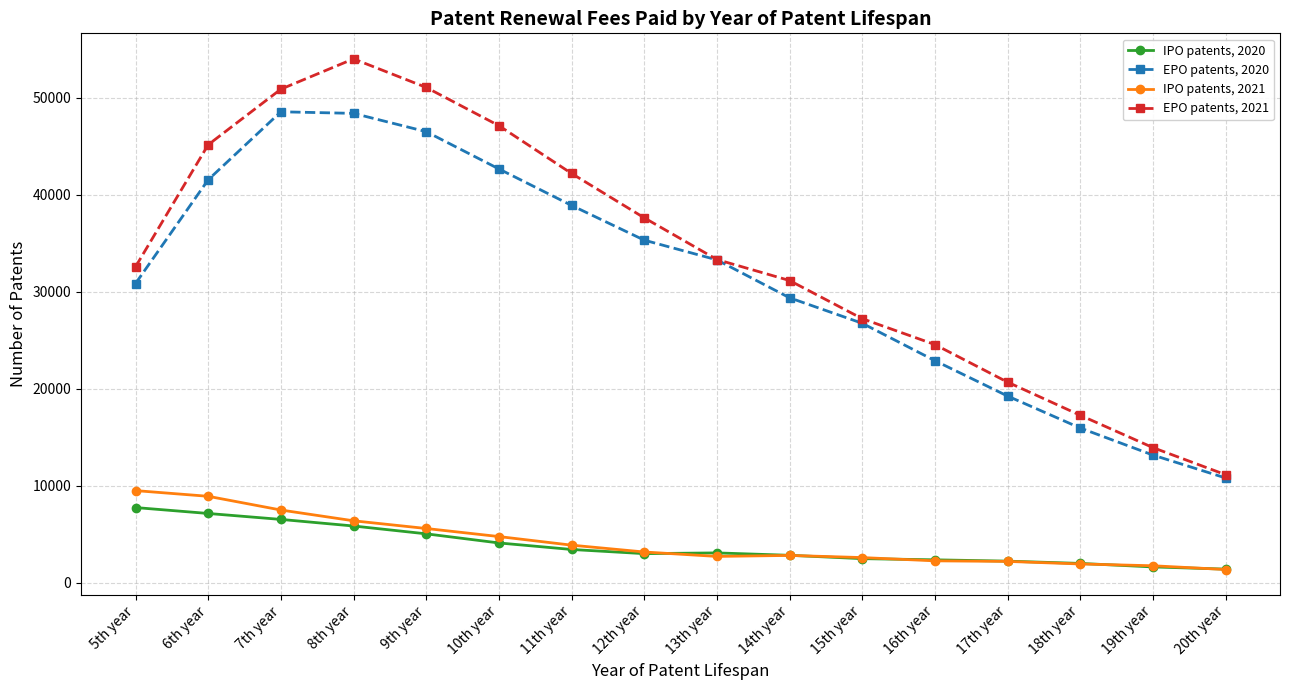

Which category has the highest value across all series?

8th year